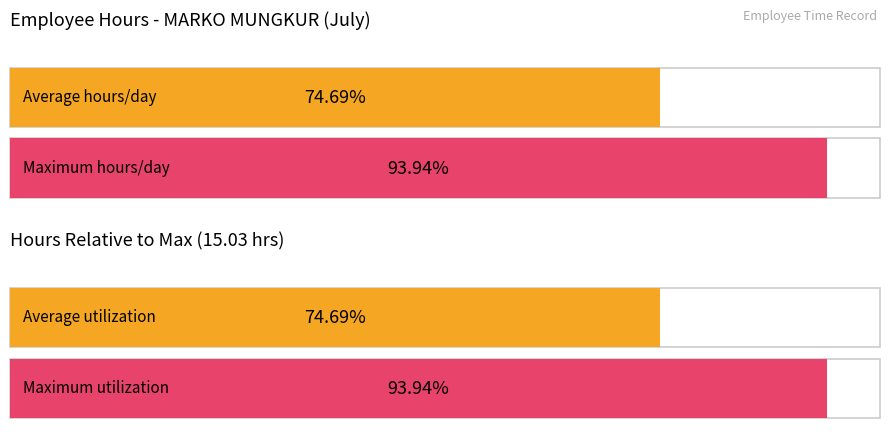

Does the chart contain any negative values?

No